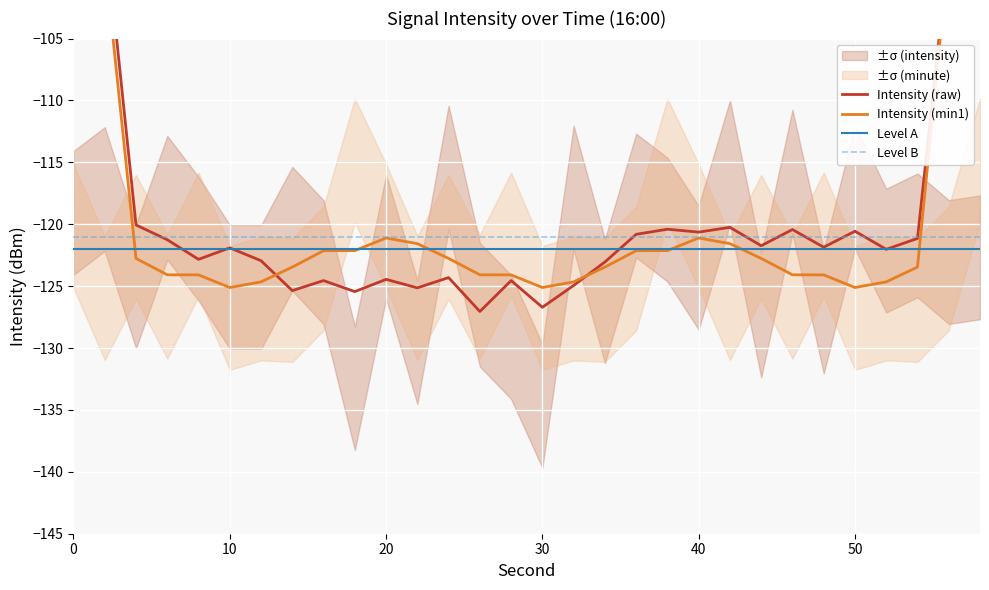

What is the lowest value of the Level B series?

-121